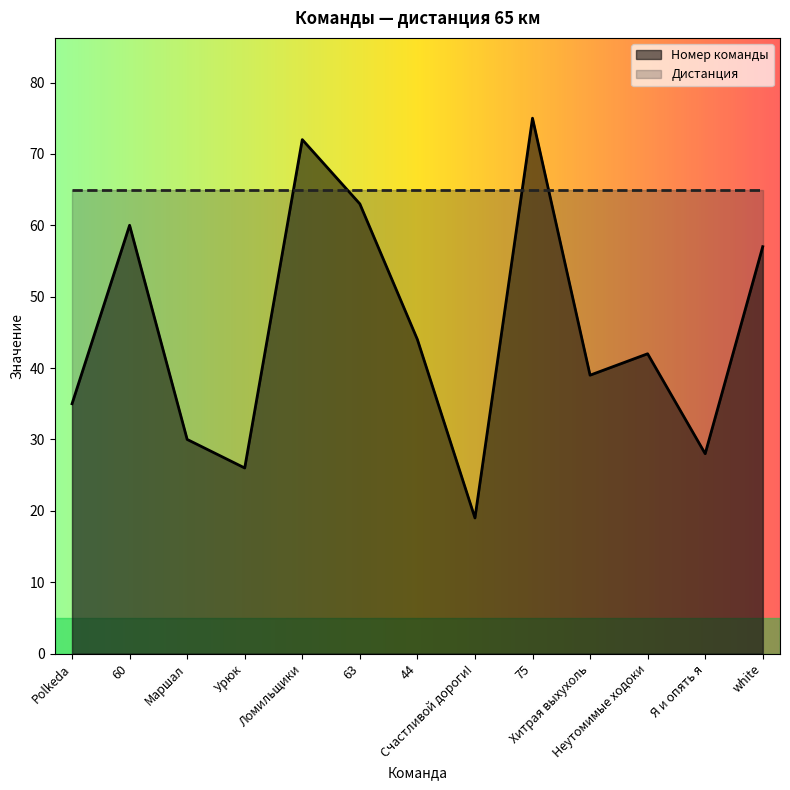

Reading right to left, extract all data points from this chart.

57	28	42	39	75	19	44	63	72	26	30	60	35